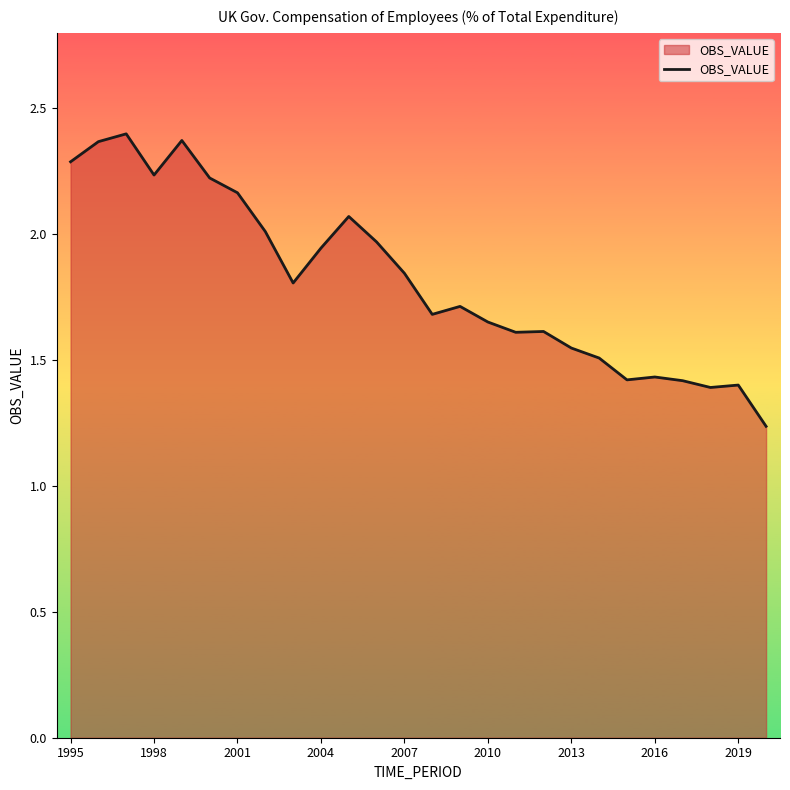

Is this an area chart (filled region under the line)?

Yes